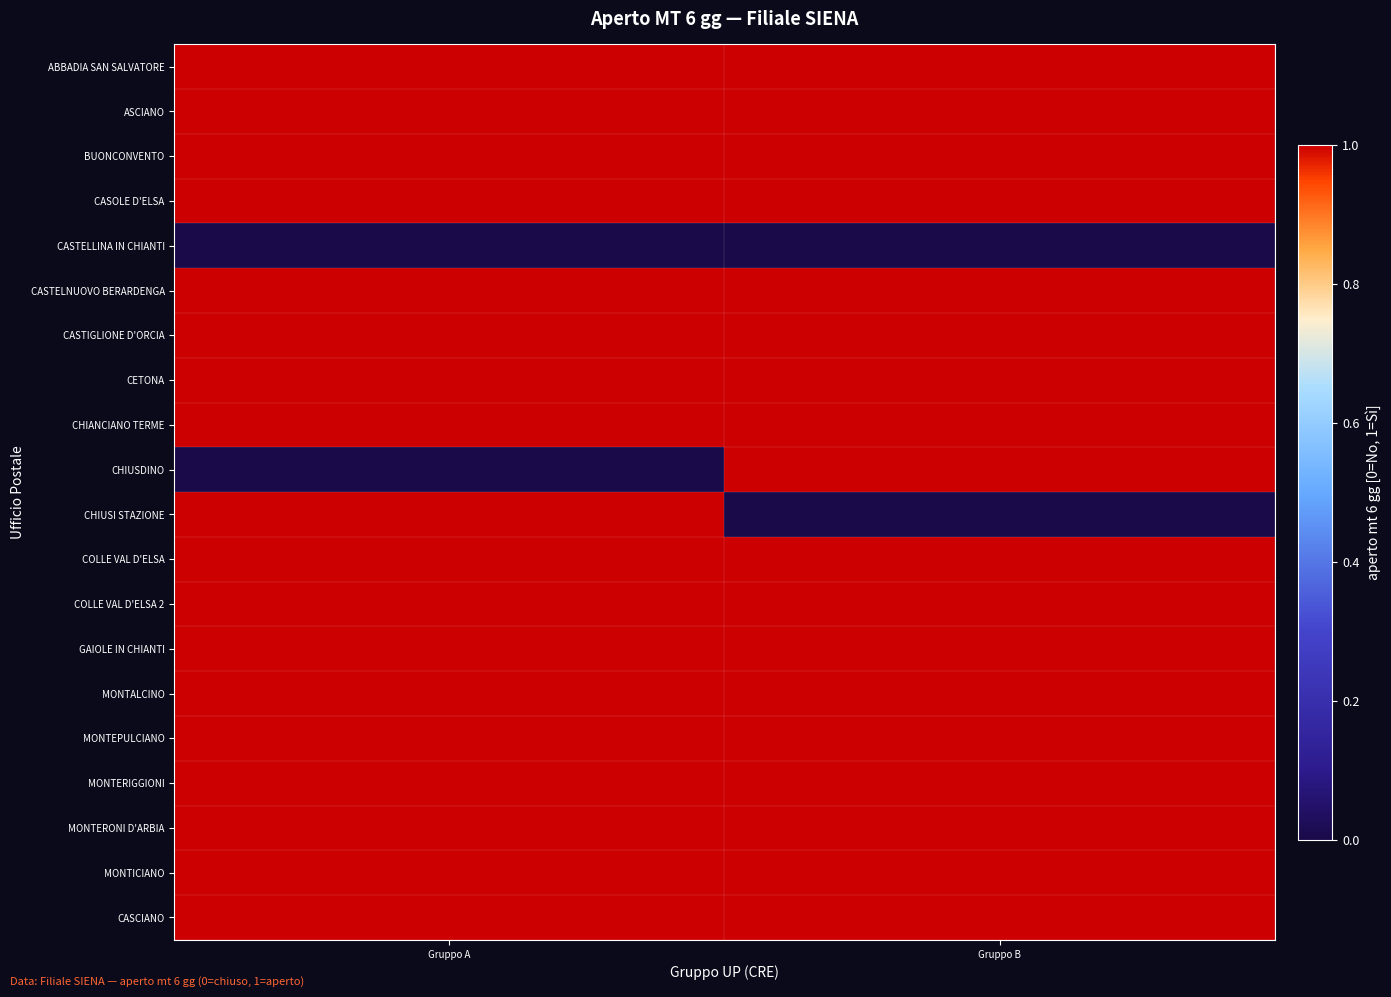

Rank the series at Gruppo A from lowest to highest value.

CASTELLINA IN CHIANTI, CHIUSDINO, ABBADIA SAN SALVATORE, ASCIANO, BUONCONVENTO, CASOLE D'ELSA, CASTELNUOVO BERARDENGA, CASTIGLIONE D'ORCIA, CETONA, CHIANCIANO TERME, CHIUSI STAZIONE, COLLE VAL D'ELSA, COLLE VAL D'ELSA 2, GAIOLE IN CHIANTI, MONTALCINO, MONTEPULCIANO, MONTERIGGIONI, MONTERONI D'ARBIA, MONTICIANO, CASCIANO